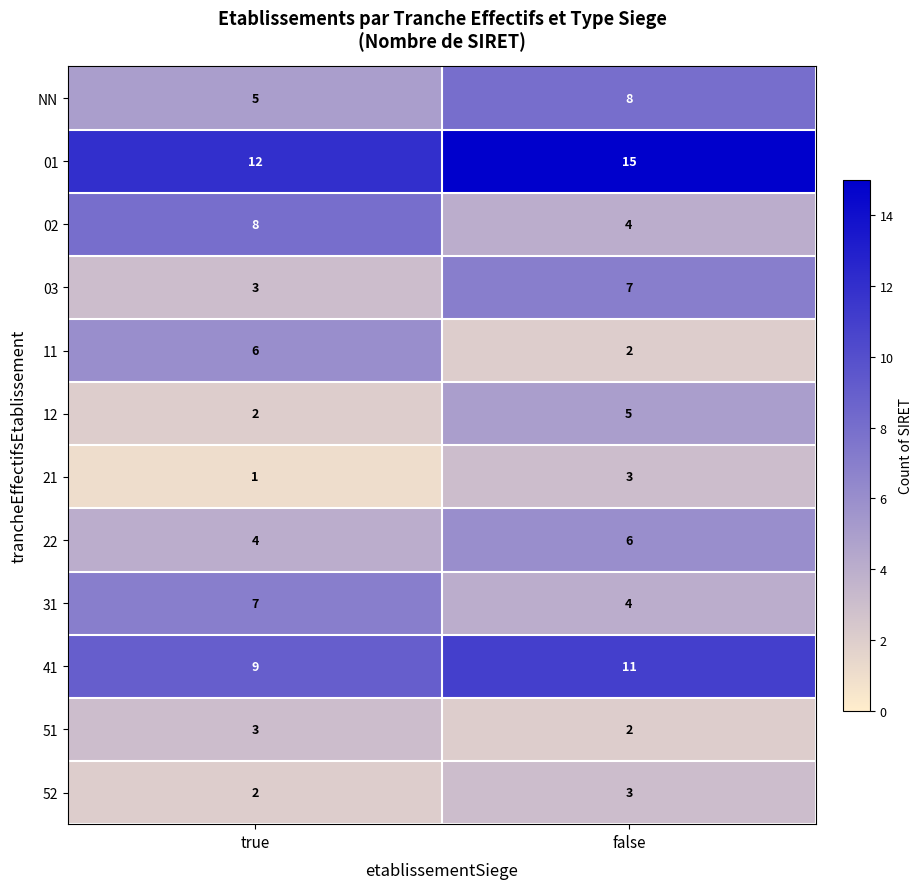

What is the difference between the 01 values at true and false?

3